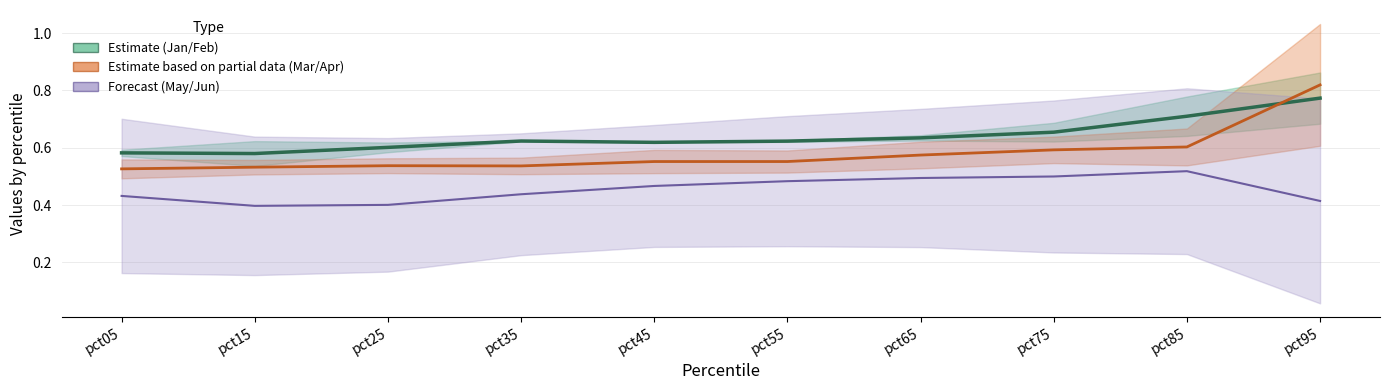

True or false: Feb has more than 1 points higher than both neighbors.

False